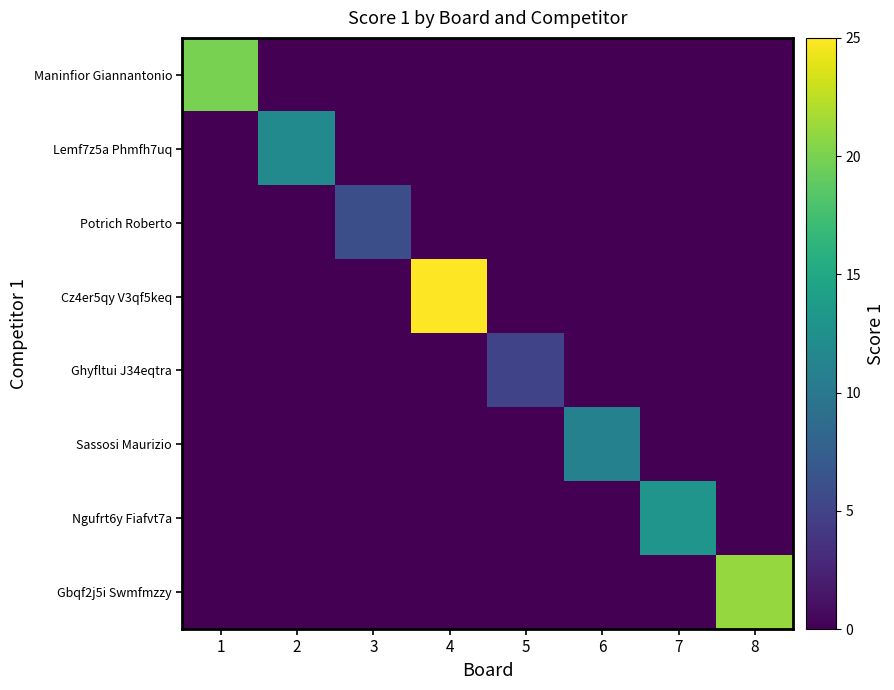

Reading left to right, extract all data points from this chart.

Maninfior Giannantonio: 1=20	2=0	3=0	4=0	5=0	6=0	7=0	8=0
Lemf7z5a Phmfh7uq: 1=0	2=12	3=0	4=0	5=0	6=0	7=0	8=0
Potrich Roberto: 1=0	2=0	3=6	4=0	5=0	6=0	7=0	8=0
Cz4er5qy V3qf5keq: 1=0	2=0	3=0	4=25	5=0	6=0	7=0	8=0
Ghyfltui J34eqtra: 1=0	2=0	3=0	4=0	5=5	6=0	7=0	8=0
Sassosi Maurizio: 1=0	2=0	3=0	4=0	5=0	6=11	7=0	8=0
Ngufrt6y Fiafvt7a: 1=0	2=0	3=0	4=0	5=0	6=0	7=13	8=0
Gbqf2j5i Swmfmzzy: 1=0	2=0	3=0	4=0	5=0	6=0	7=0	8=21